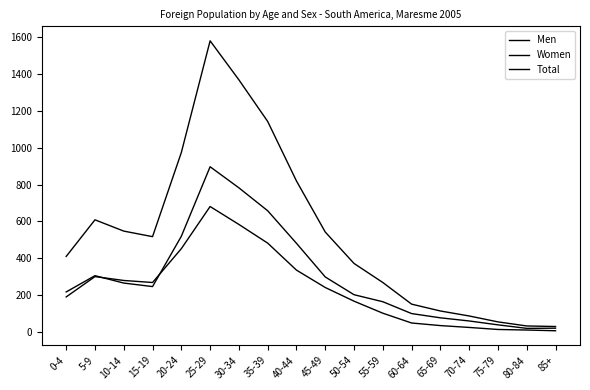

What value does the Women series have at 45-49?

300